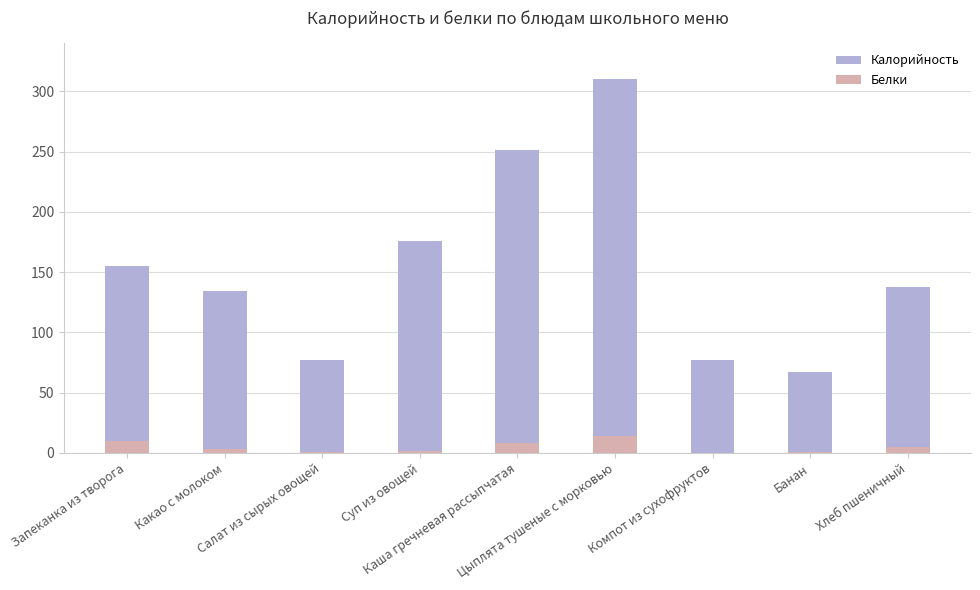

What is the difference between the maximum and minimum values in the Калорийность series?

243.0